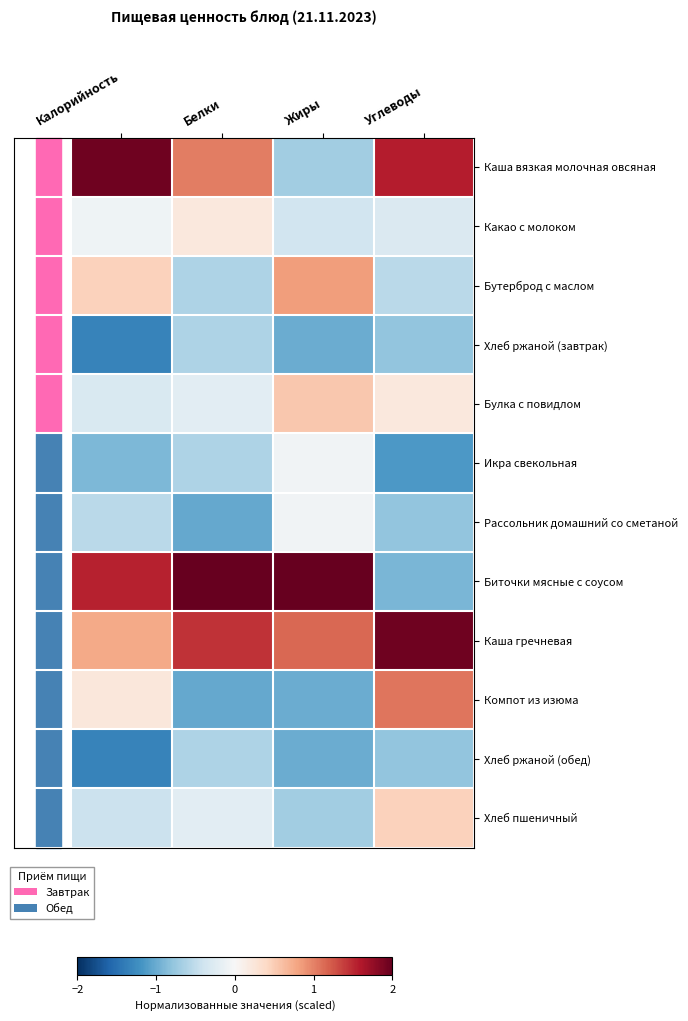

At how many categories does at least one series exceed 2?

2